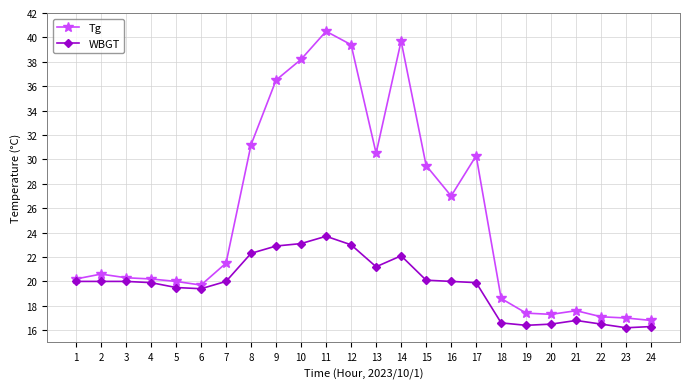

True or false: WBGT has more than 1 points higher than both neighbors.

True